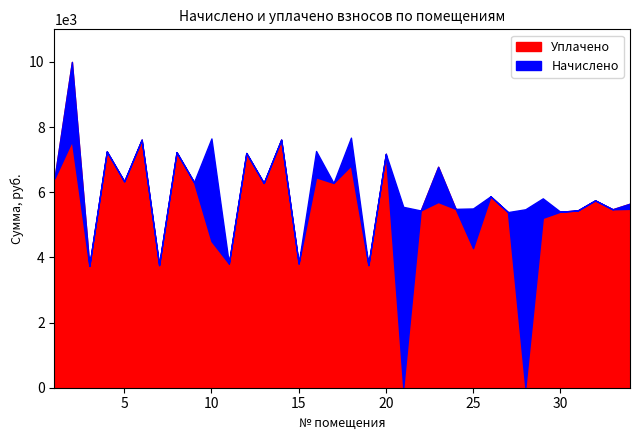

Between 6 and 32, which series saw the biggest shift?

Начислено